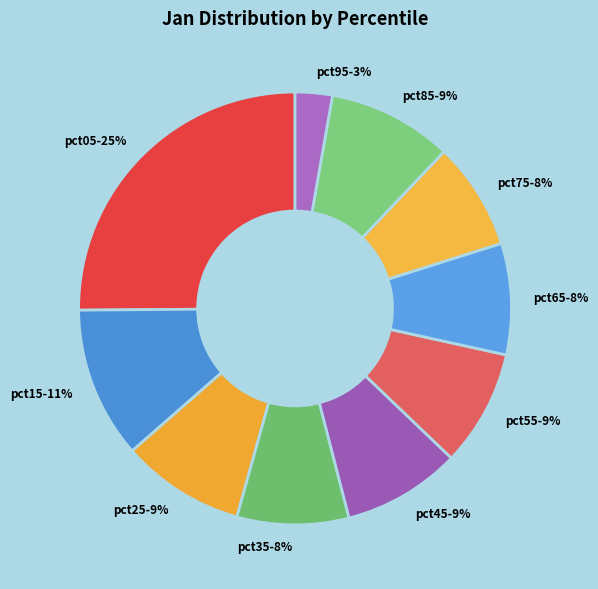

Count the number of slices in the pie.

10